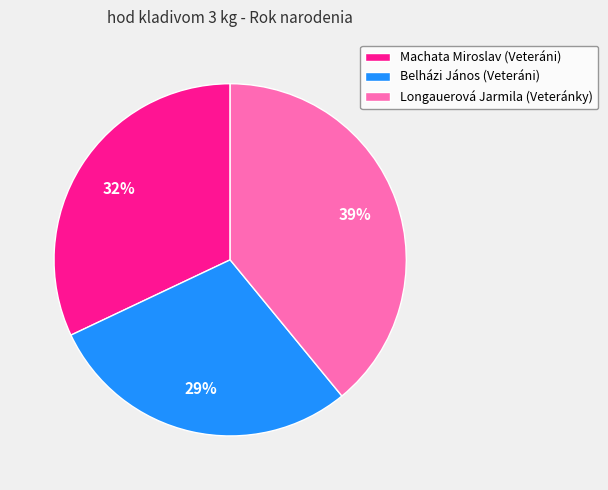

Count the number of slices in the pie.

3